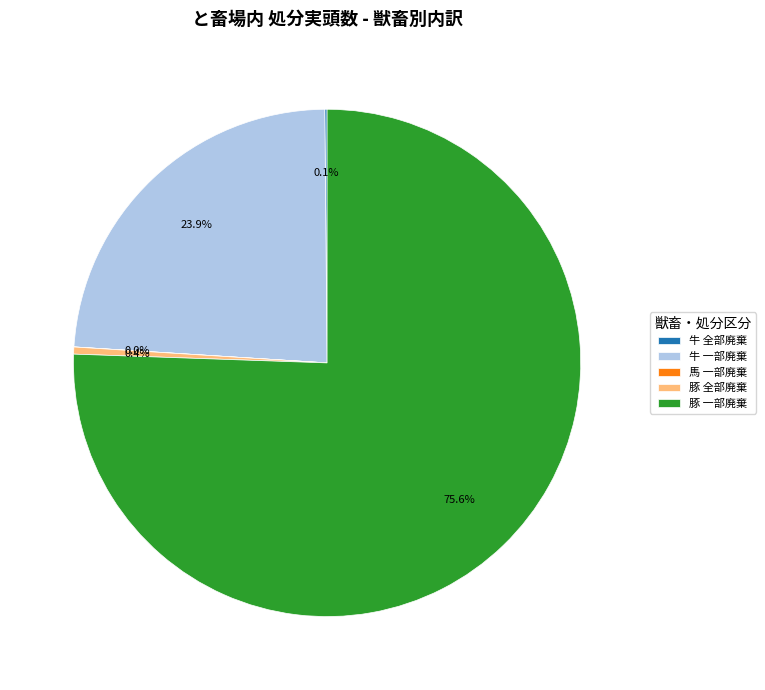

What is the largest slice in the pie chart?

豚 一部廃棄